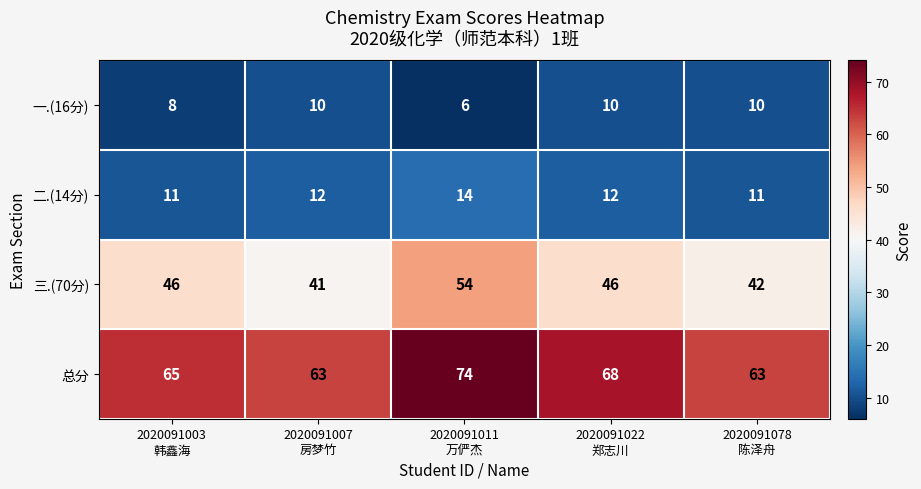

Which series has the largest total across all categories?

总分